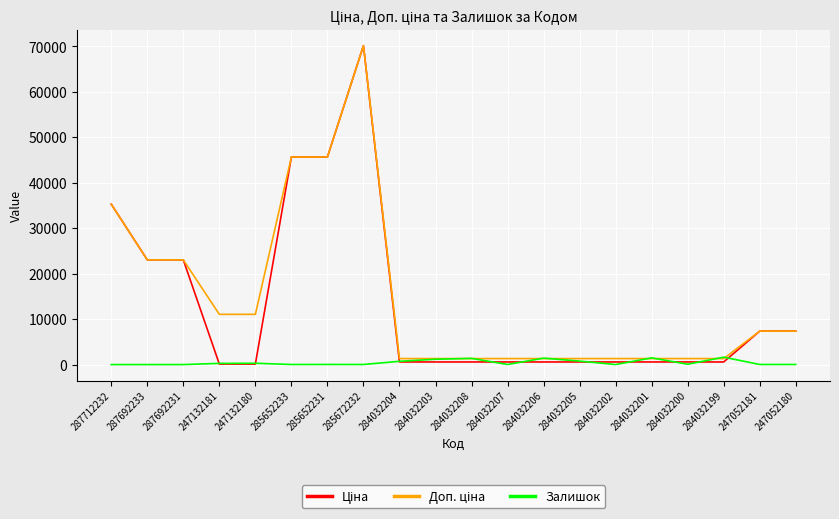

Is this an area chart (filled region under the line)?

No